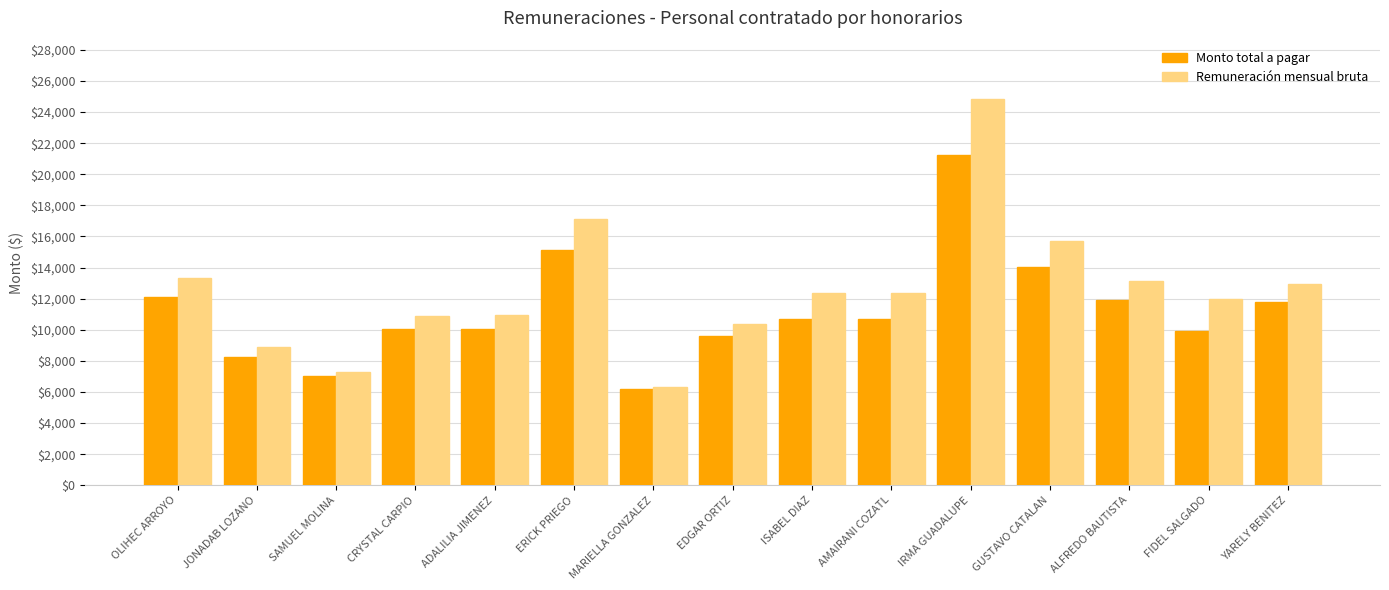

Which label corresponds to the largest value in the chart?

IRMA GUADALUPE